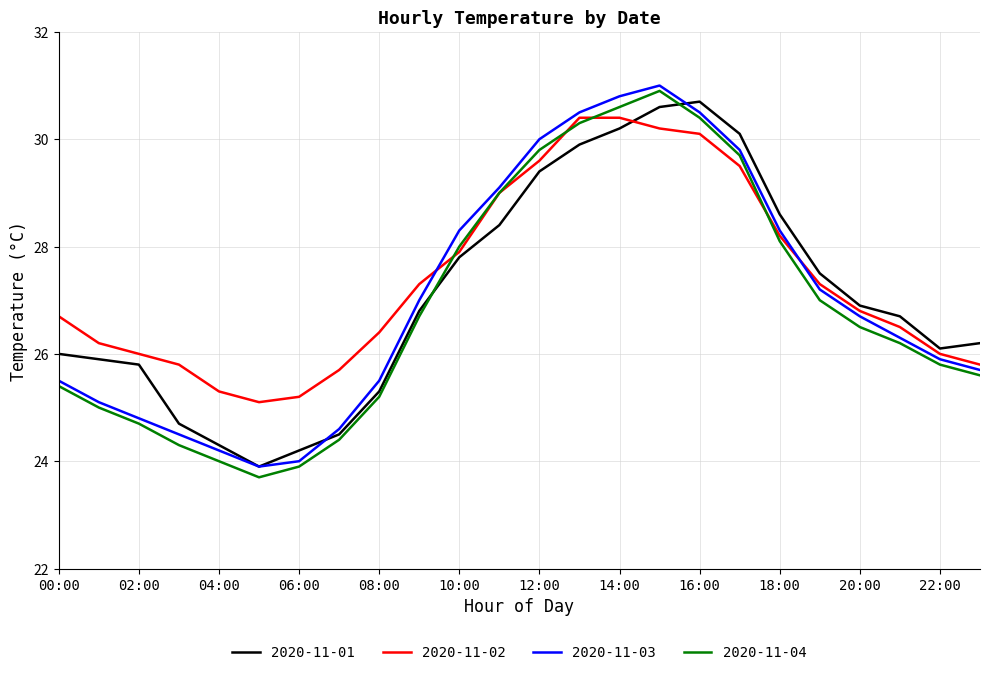

What are all the series names shown in the legend?

2020-11-01, 2020-11-02, 2020-11-03, 2020-11-04